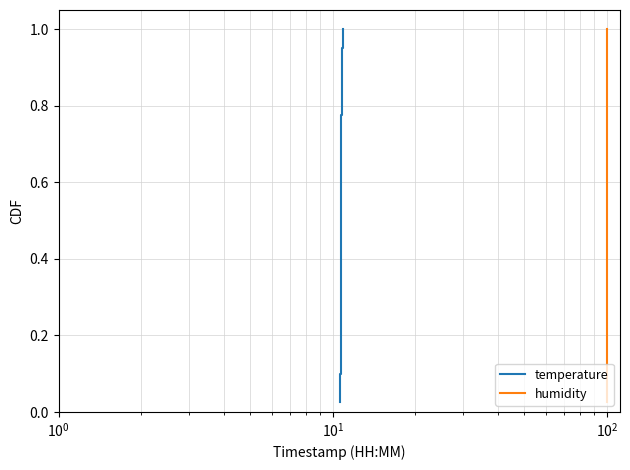

What is the difference between the second highest and minimum values in the humidity series?

0.9